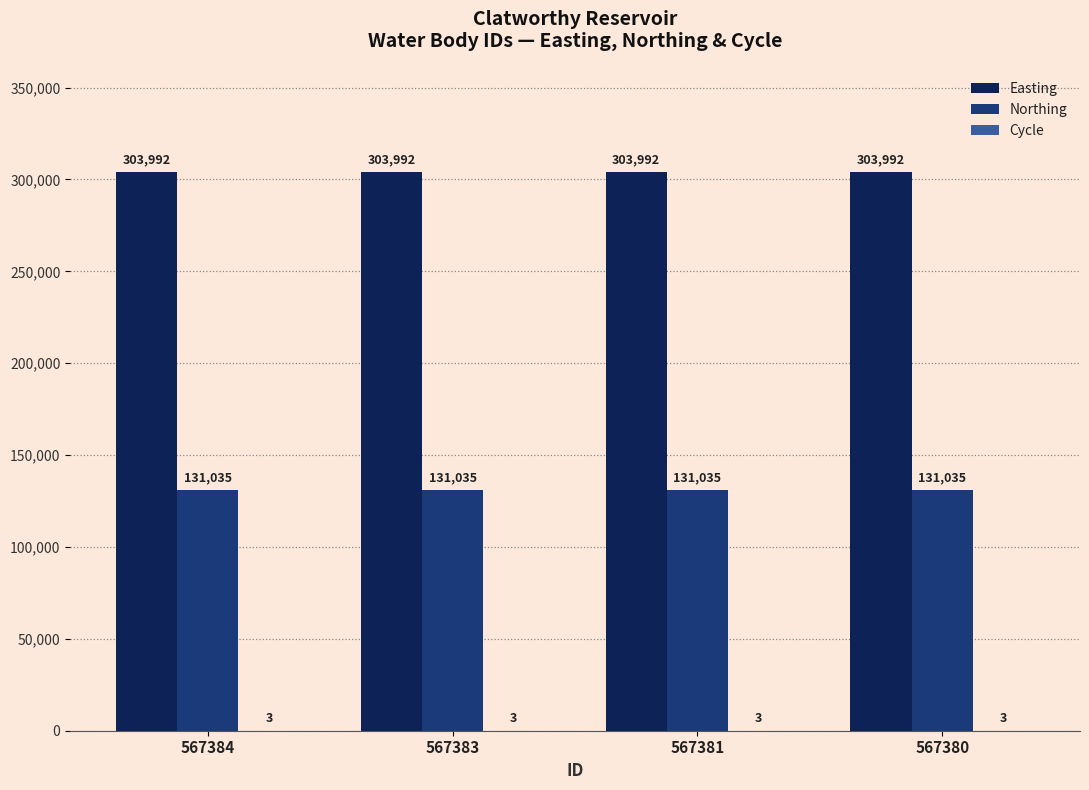

What is the sum of all Easting values?

1215968